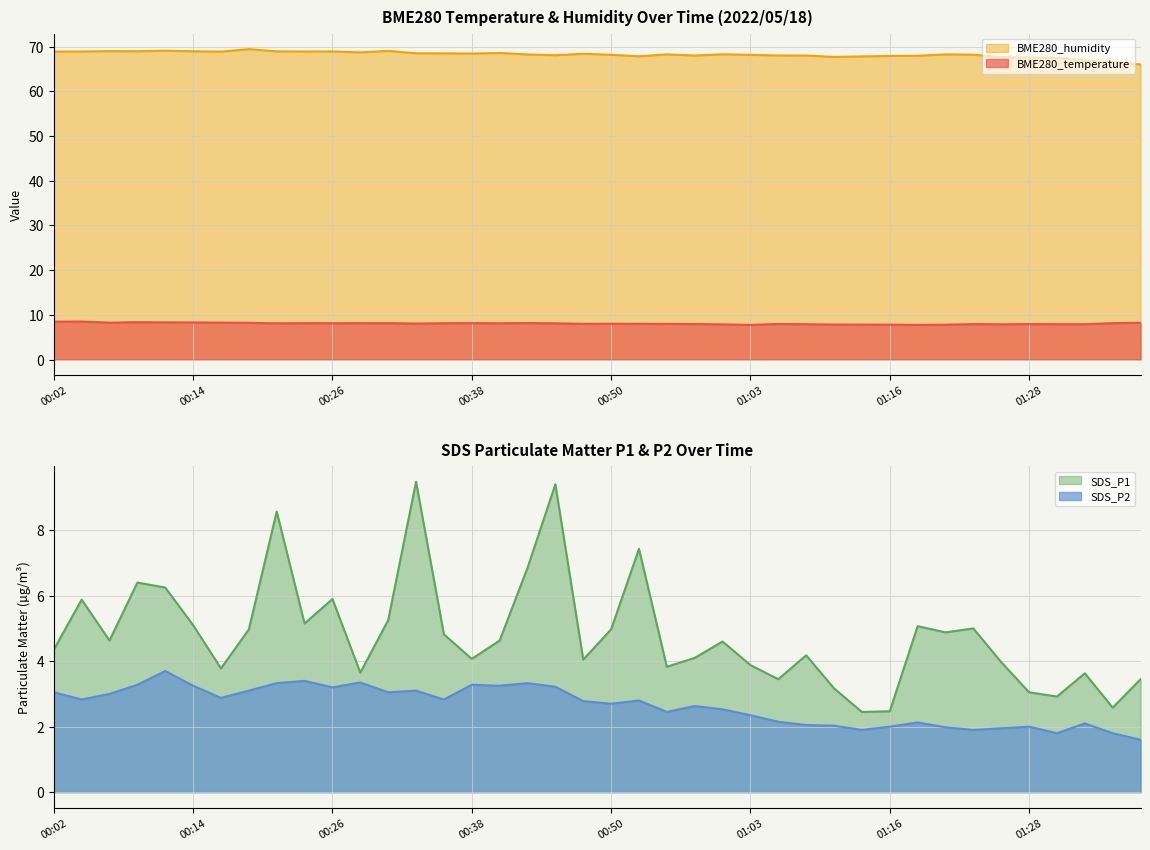

At how many categories does at least one series exceed 33?

40